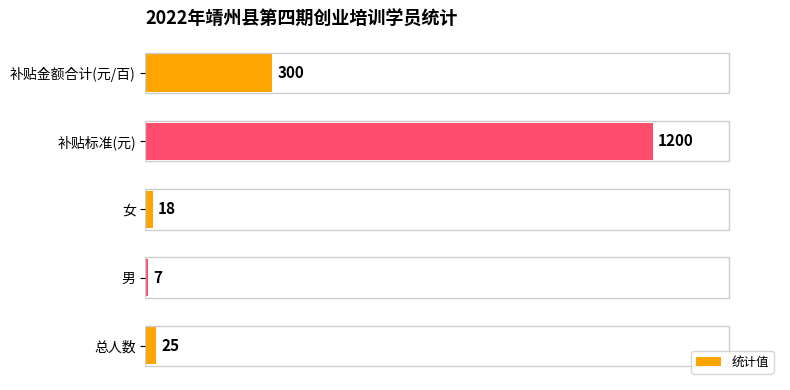

Reading bottom to top, extract all data points from this chart.

总人数=25	男=7	女=18	补贴标准(元)=1200	补贴金额合计(元/百)=300